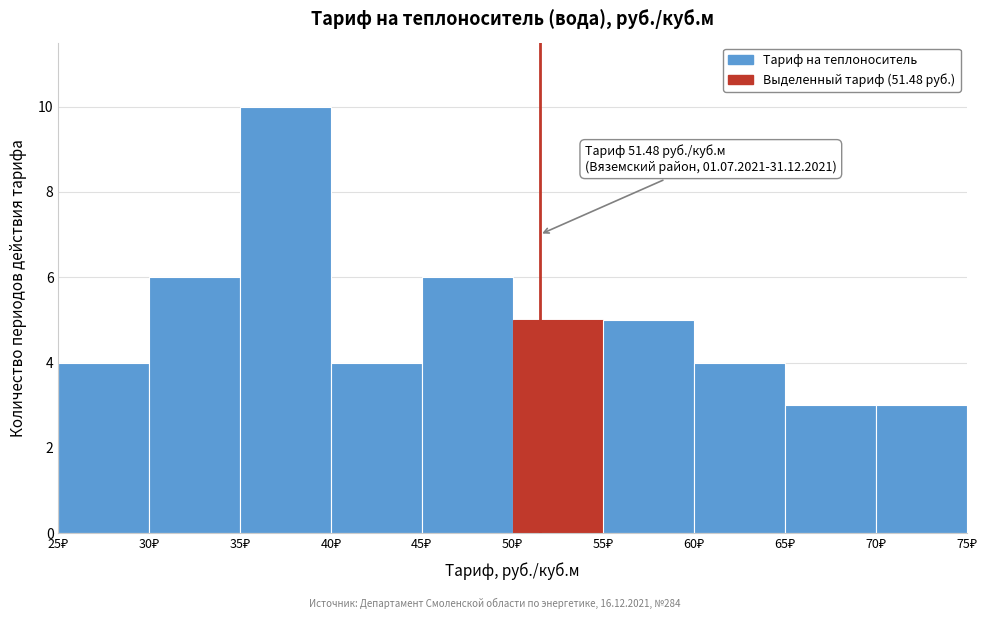

Which range on the x-axis has the tallest bar?

35 to 40